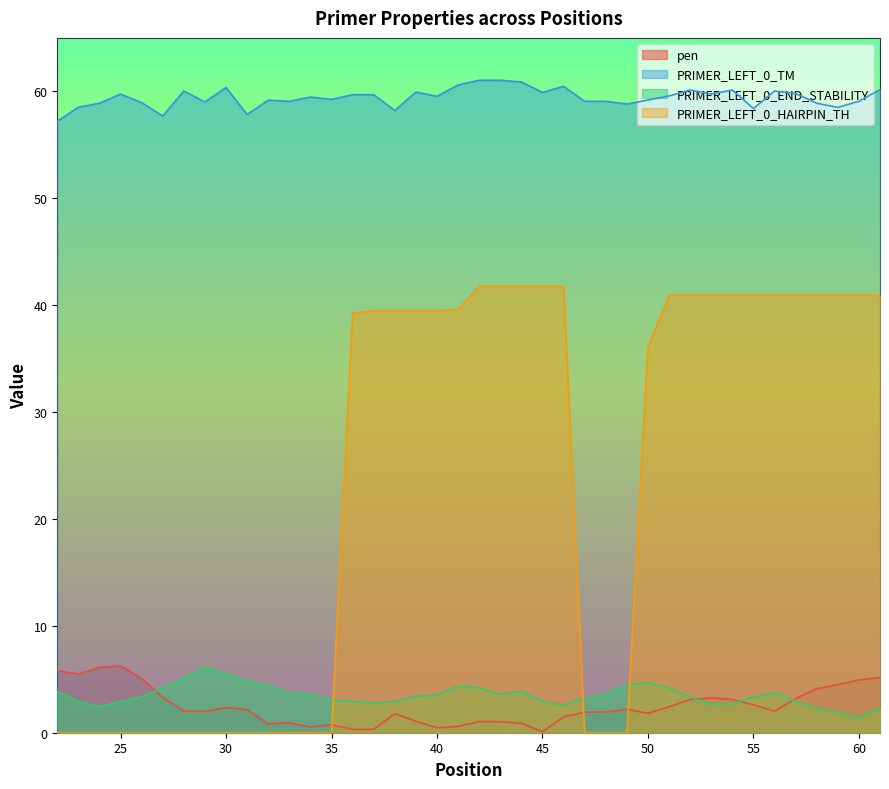

The value of PRIMER_LEFT_0_HAIRPIN_TH at 45 is 41.8. True or false?

True